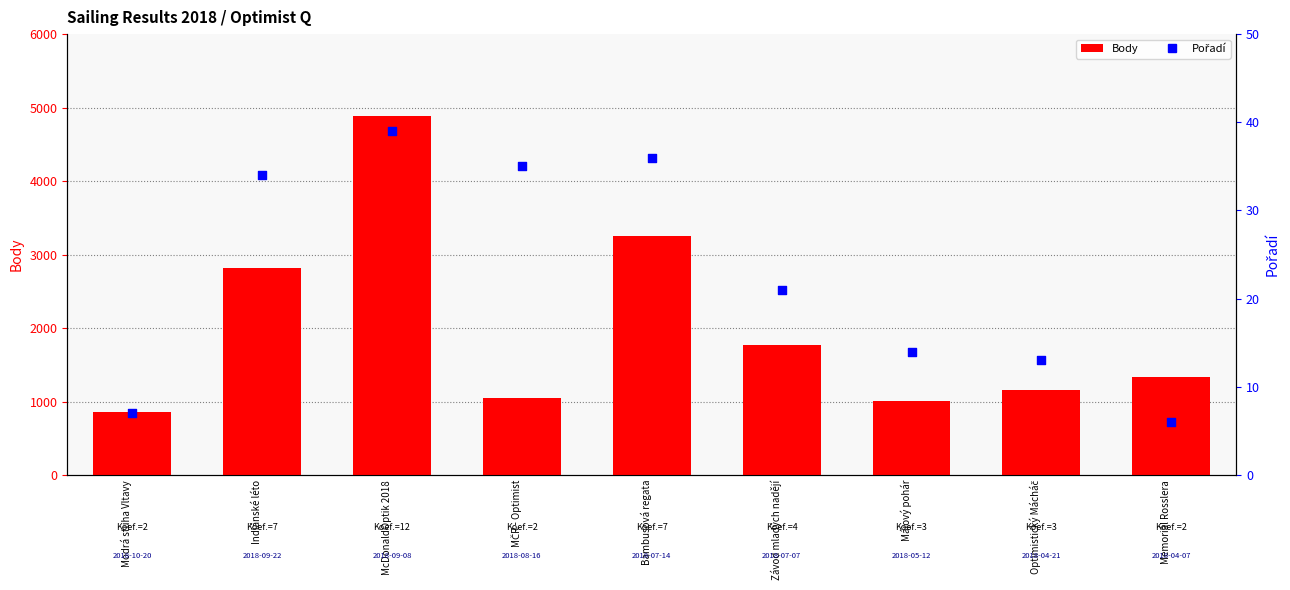

What are all the series names shown in the legend?

Body, Pořadí